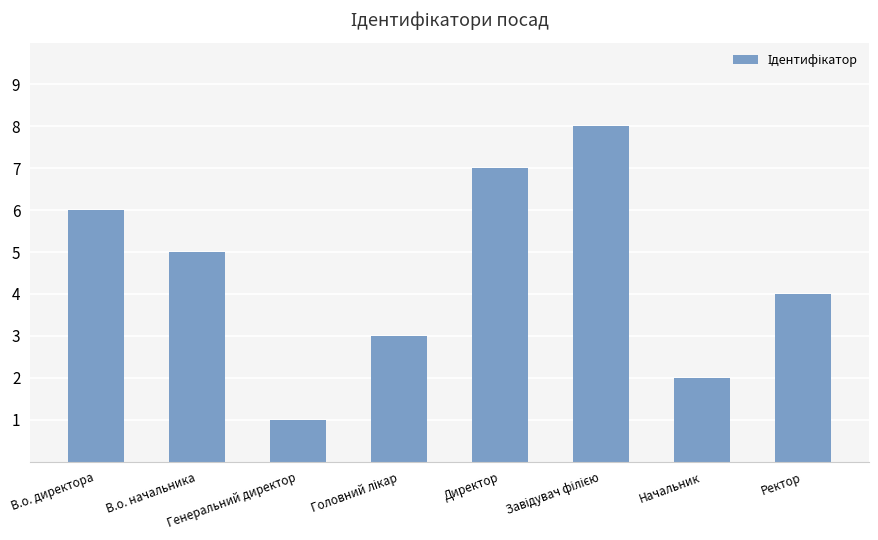

What is the sum of all values?

36